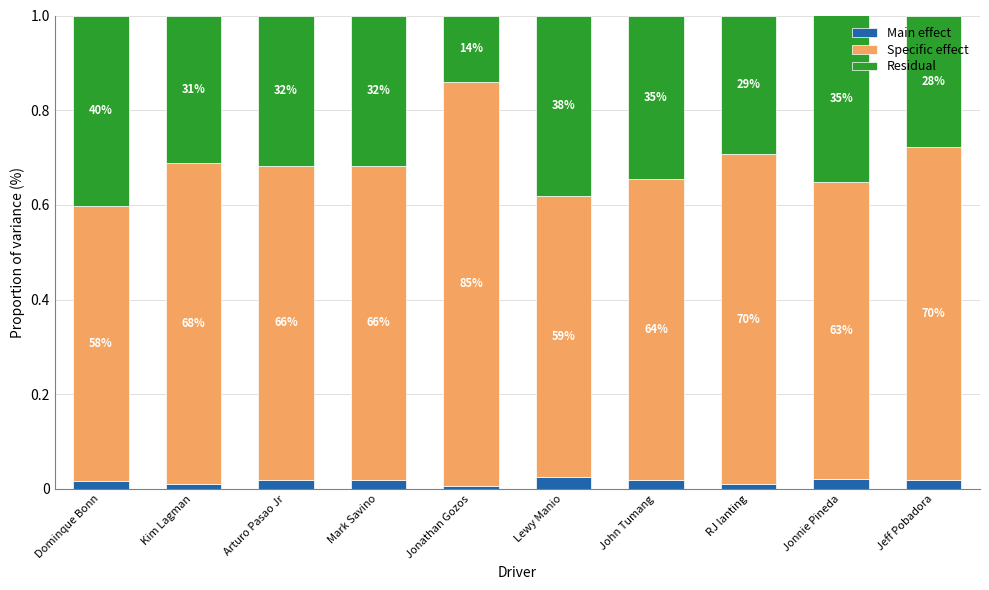

What is the label of the 6th bar from the right?

Jonathan Gozos